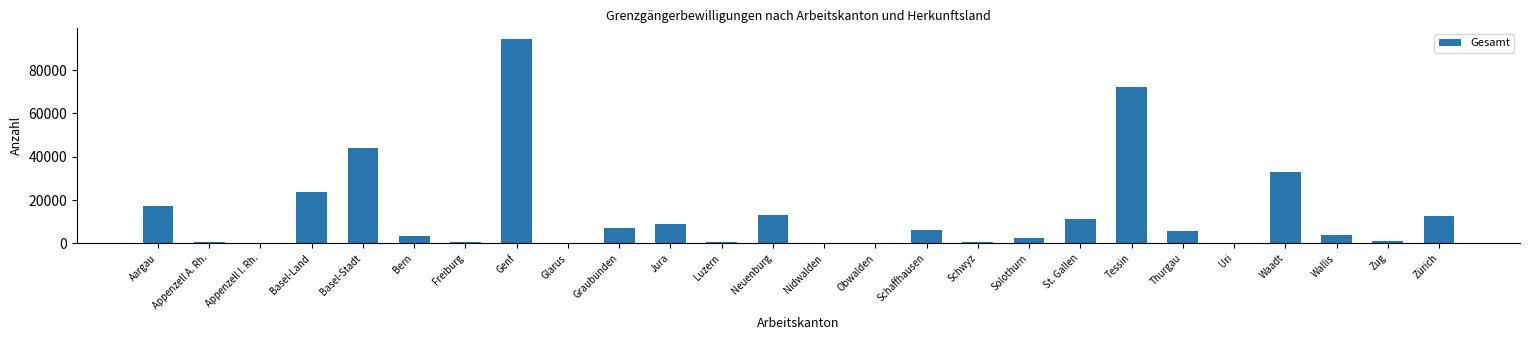

At which label is the value closest to 47304?

Basel-Stadt